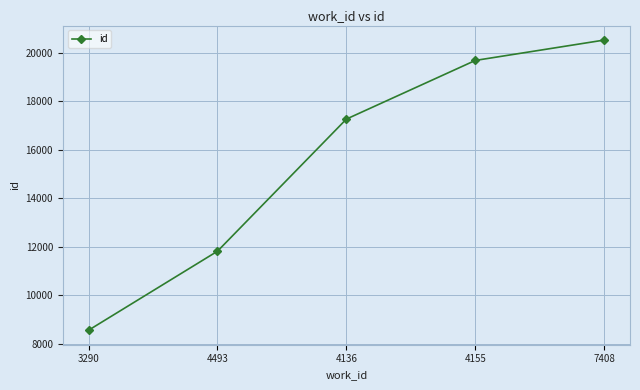

How many lines are shown in the chart?

1